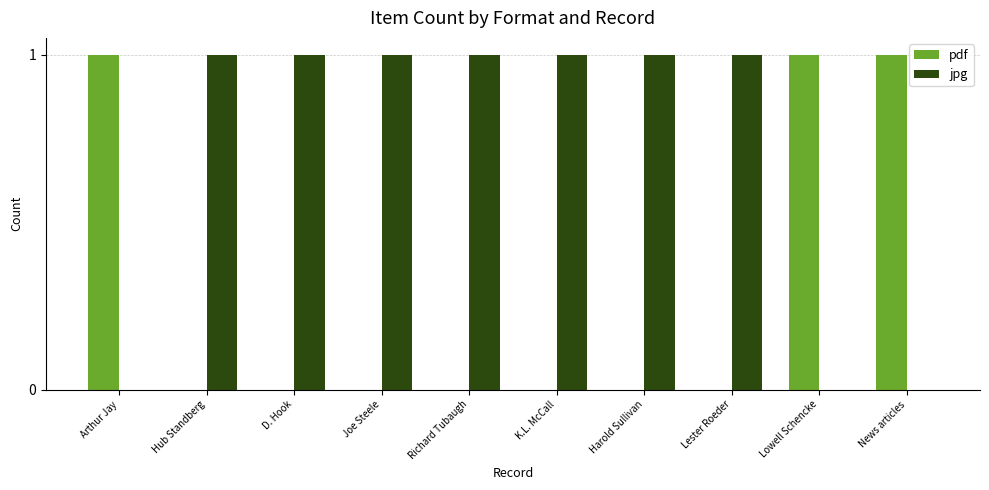

What are all the series names shown in the legend?

pdf, jpg